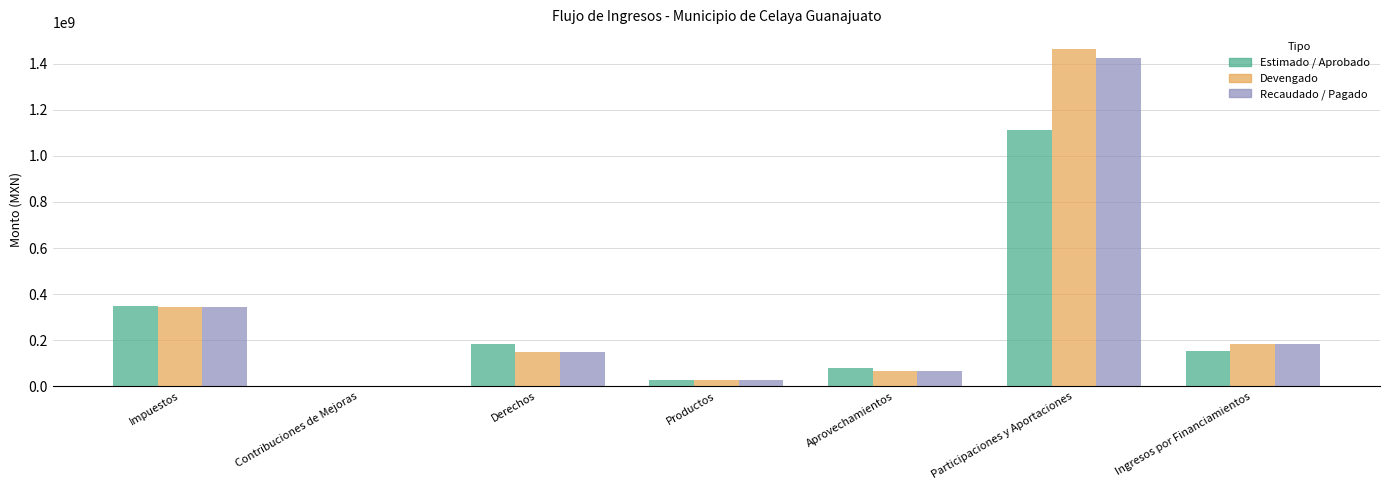

What is the total value across all series at Derechos?

483040091.0